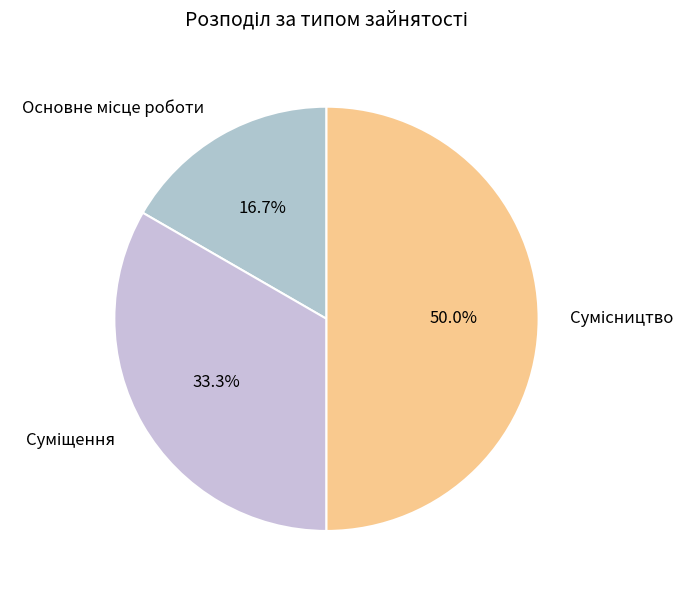

How many segments does this pie chart have?

3